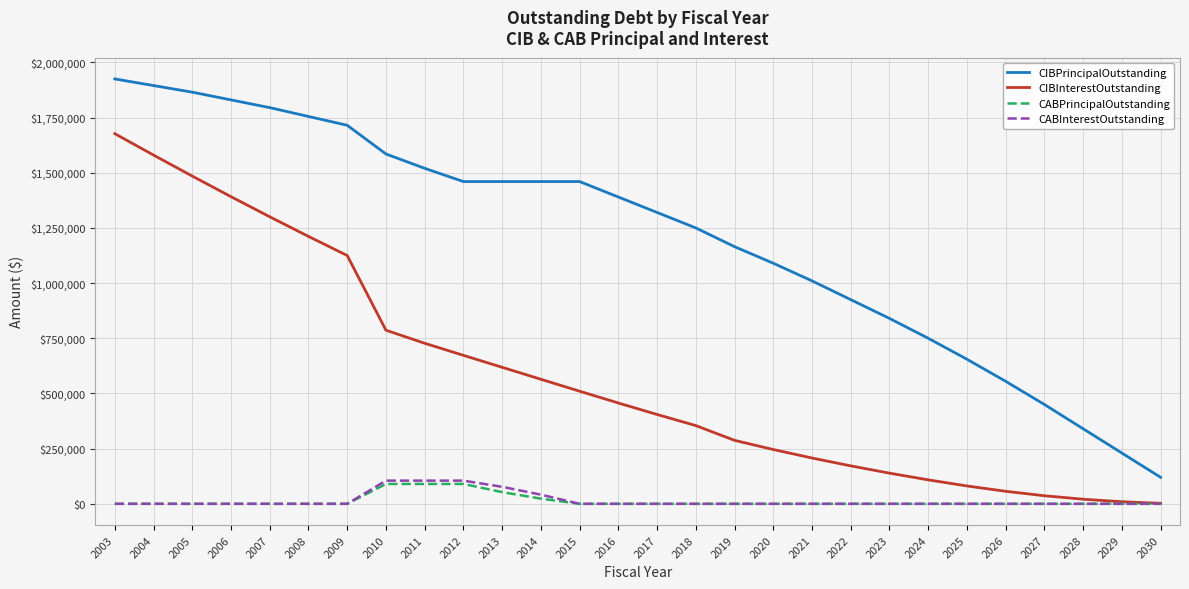

How many lines are shown in the chart?

4